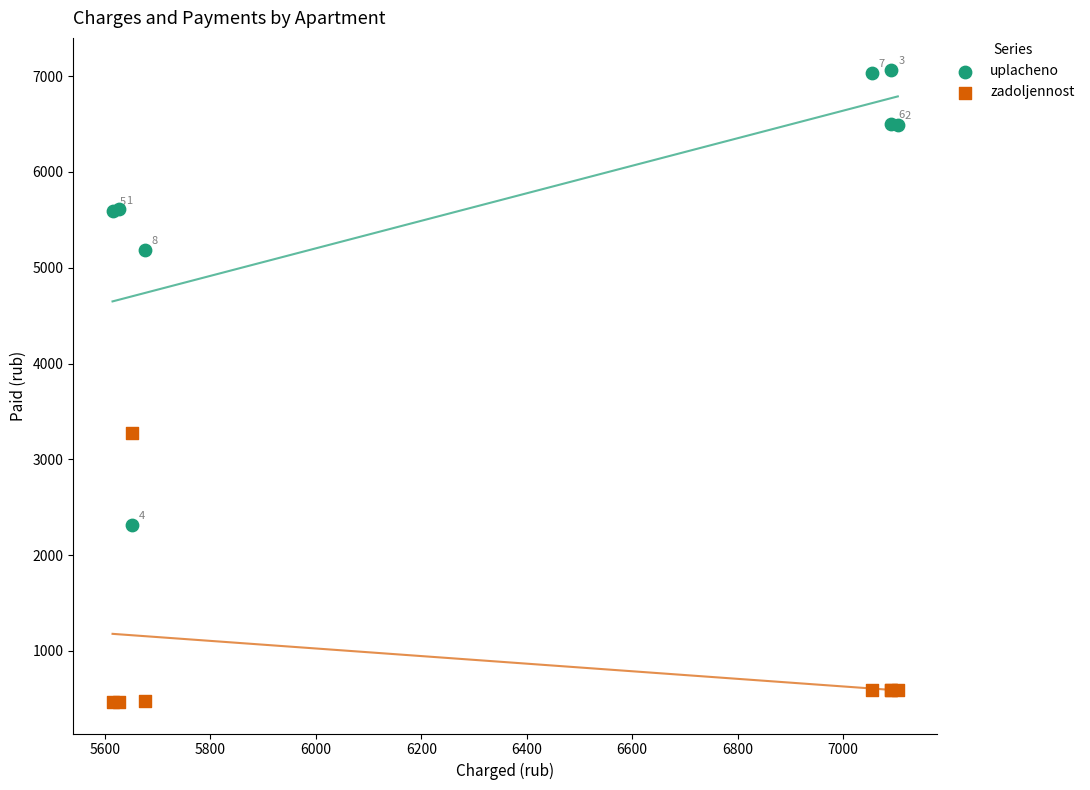

Which series contains the lowest Y value?

zadoljennost